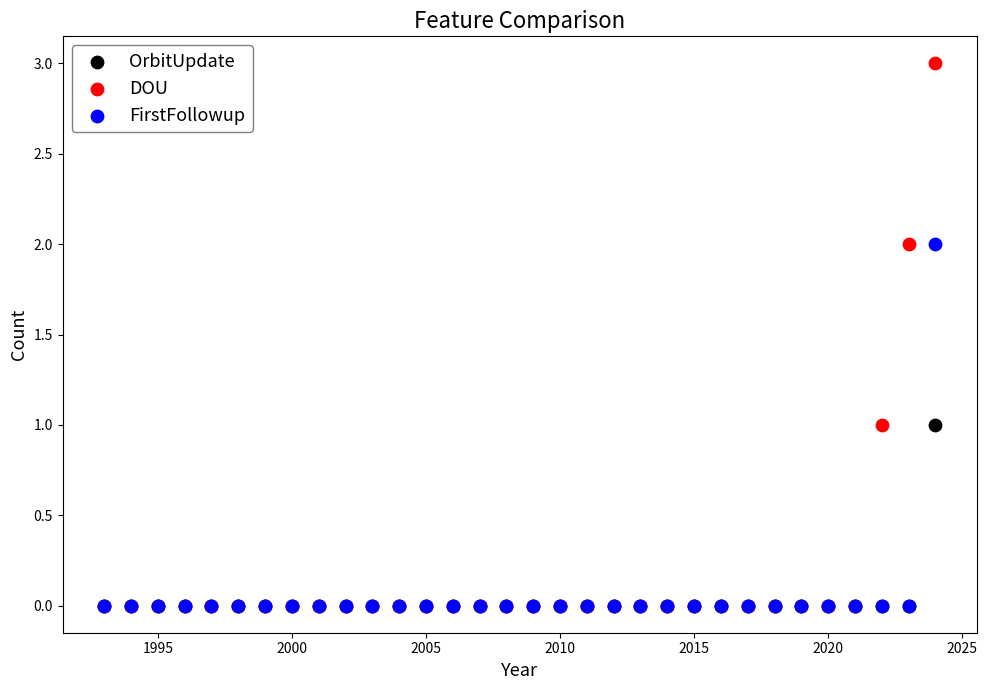

What are all the series names shown in the legend?

OrbitUpdate, DOU, FirstFollowup